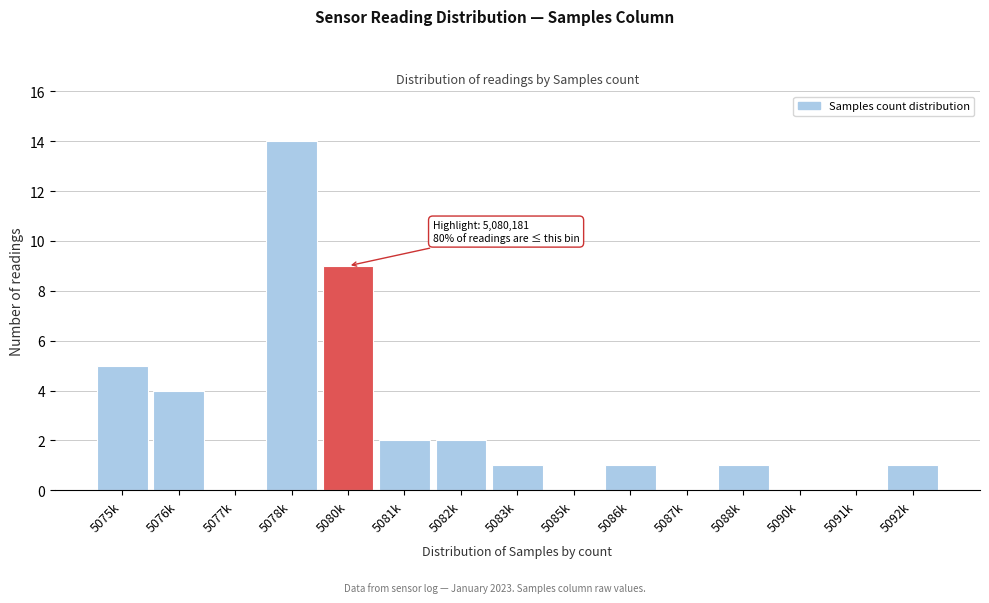

Reading right to left, extract all data points from this chart.

5092k=1	5091k=0	5090k=0	5088k=1	5087k=0	5086k=1	5085k=0	5083k=1	5082k=2	5081k=2	5080k=9	5078k=14	5077k=0	5076k=4	5075k=5